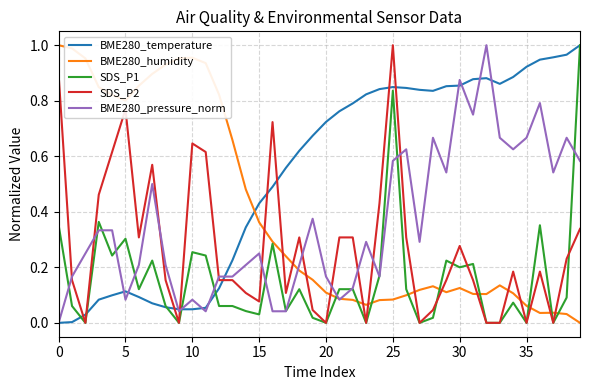

Which series has the largest total across all categories?

BME280_temperature